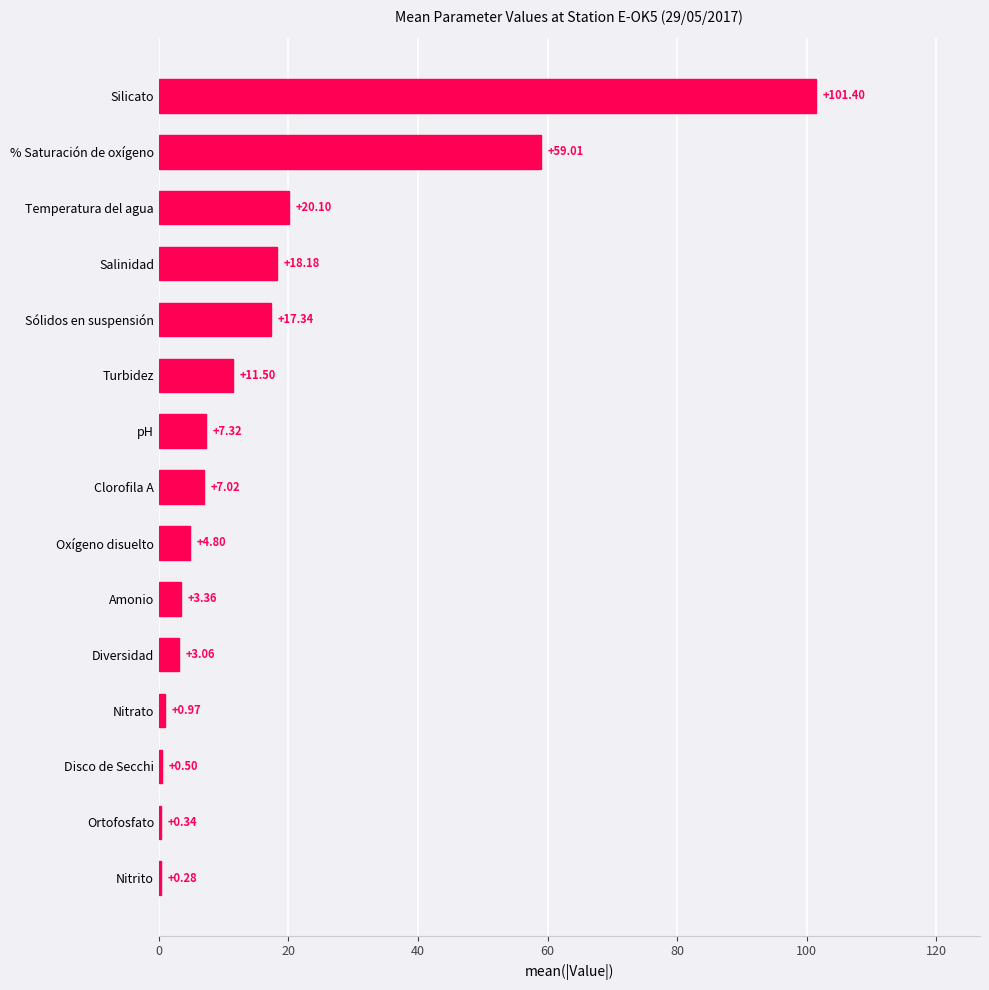

Which category has the highest value across all series?

Silicato